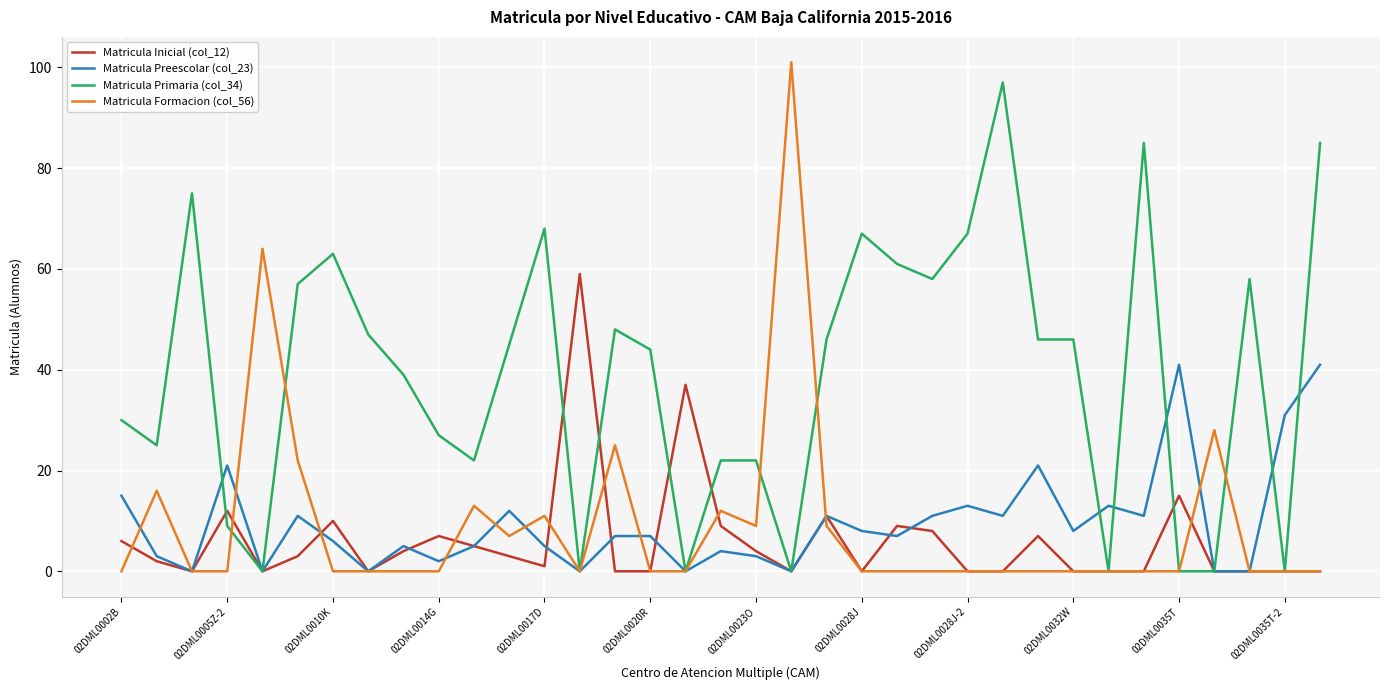

What is the maximum value shown in the chart?

101